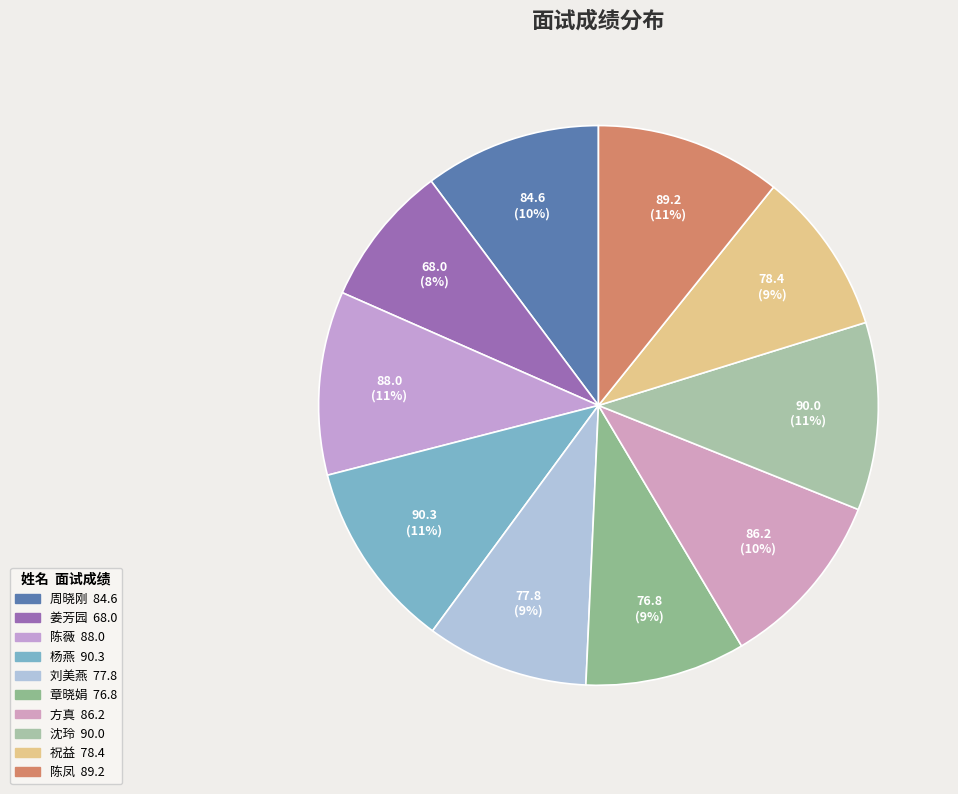

Count the number of slices in the pie.

10